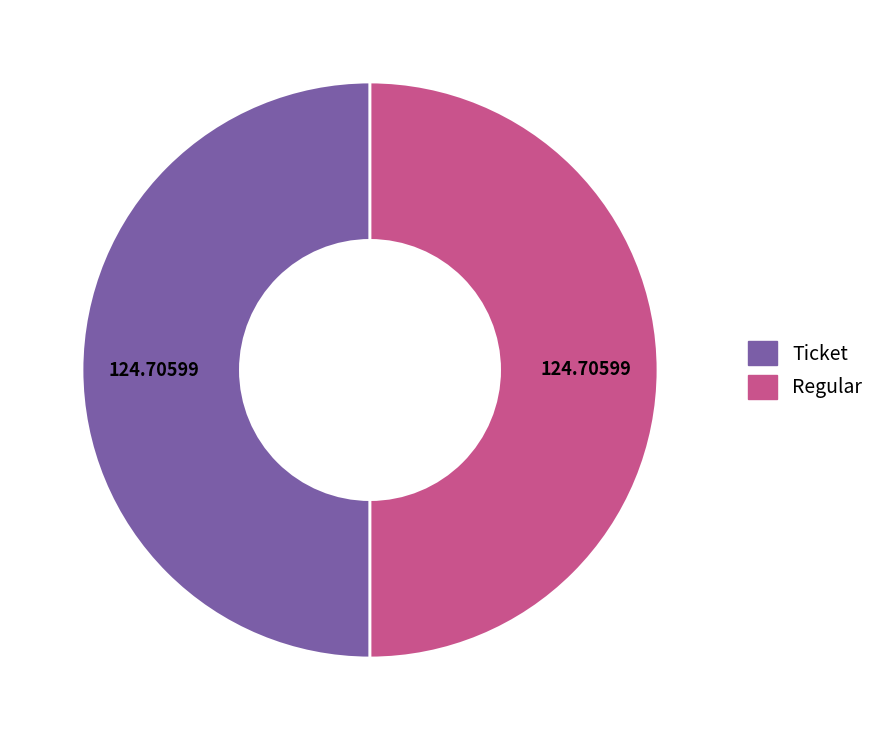

Do Ticket and Regular together represent more than half of the pie?

Yes